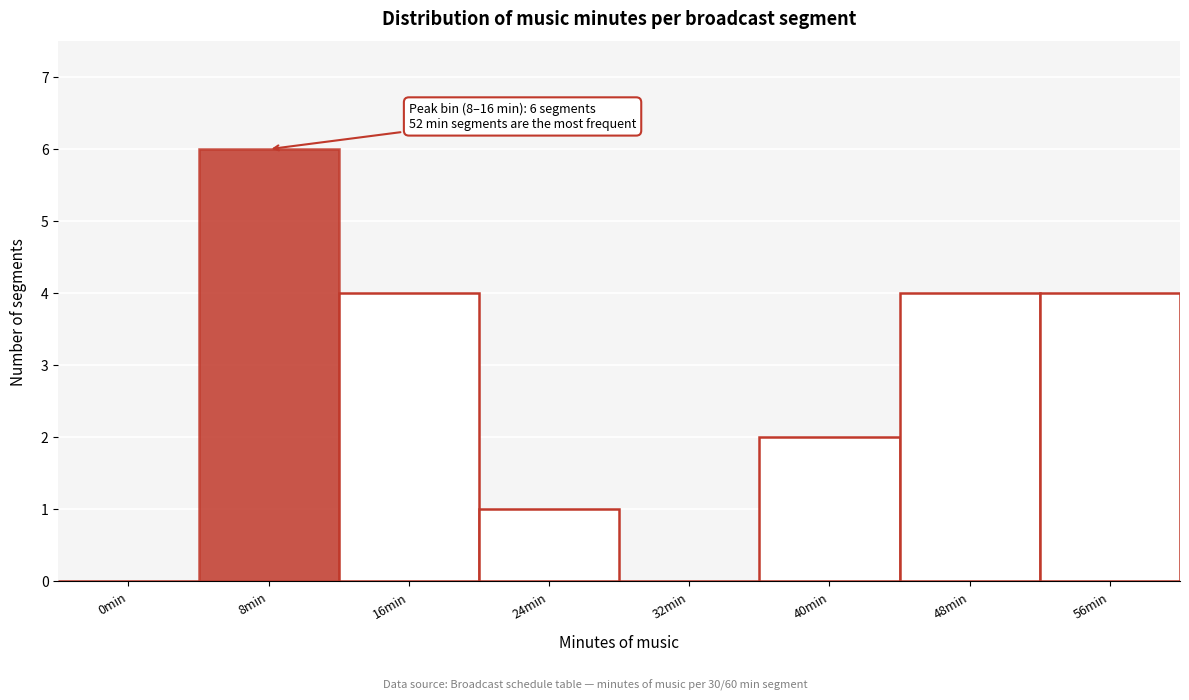

Reading left to right, what are all the values shown in this chart?

0min=0	8min=6	16min=4	24min=1	32min=0	40min=2	48min=4	56min=4